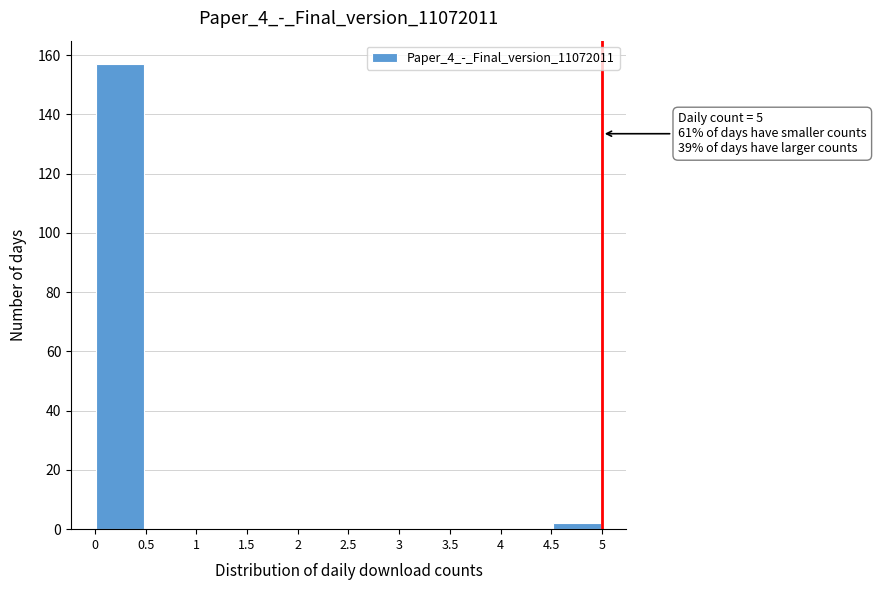

Over which range of the x-axis is the bar tallest?

0 to 0.5